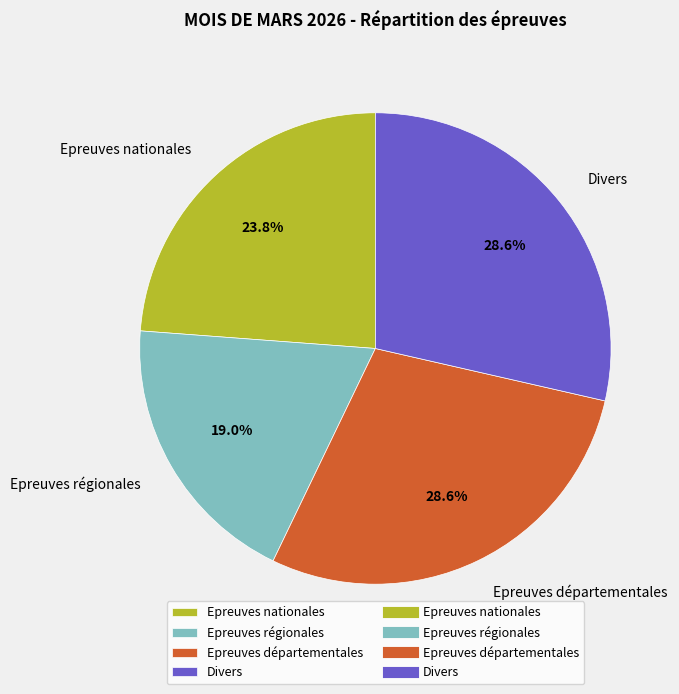

Does Epreuves régionales represent more than half of the total?

No